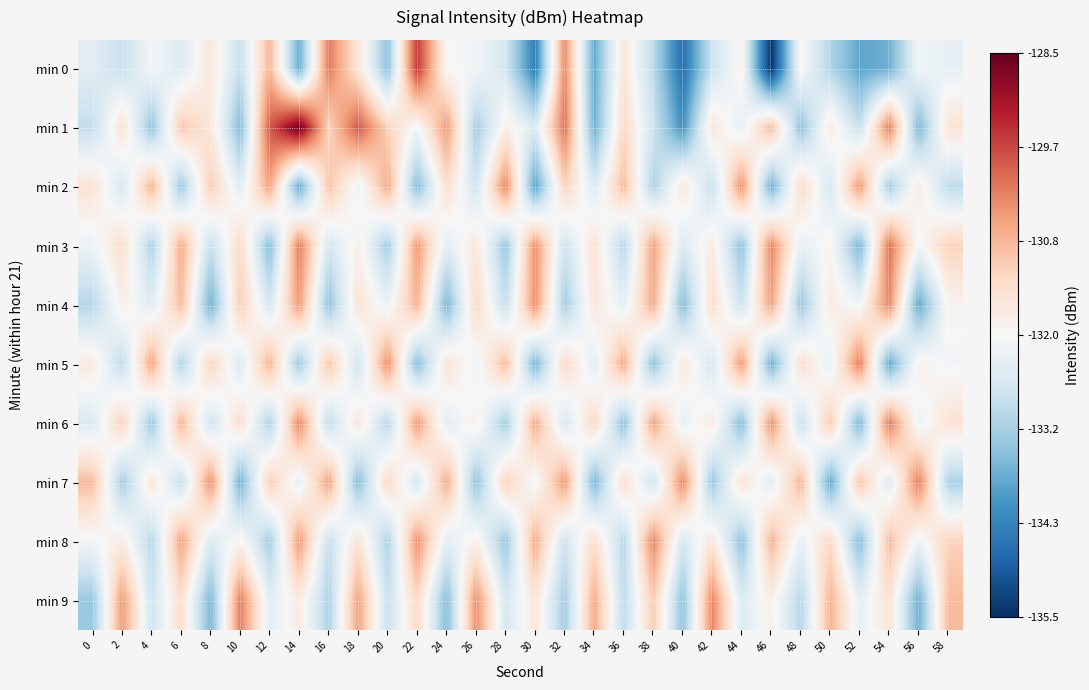

Which series has the largest range (max minus min)?

min 0